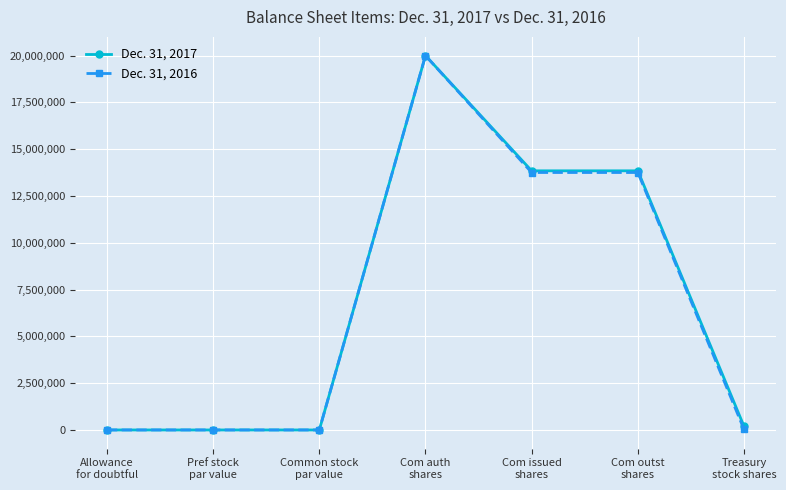

What is the sum of the Dec. 31, 2016 values at Treasury
stock shares and Com outst
shares?

13785171.0